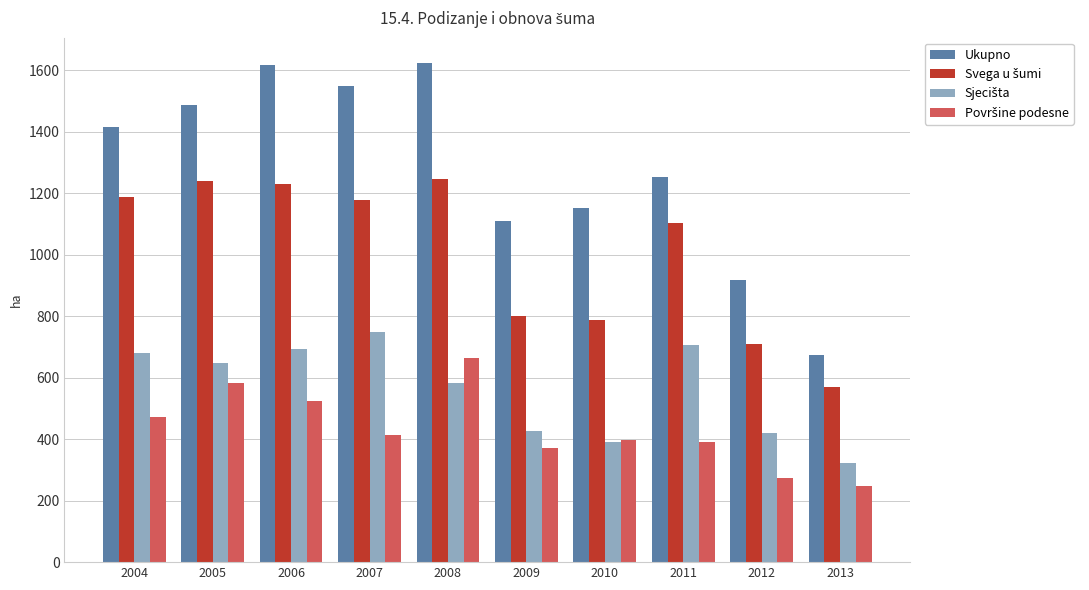

At which label does Ukupno reach its minimum?

2013